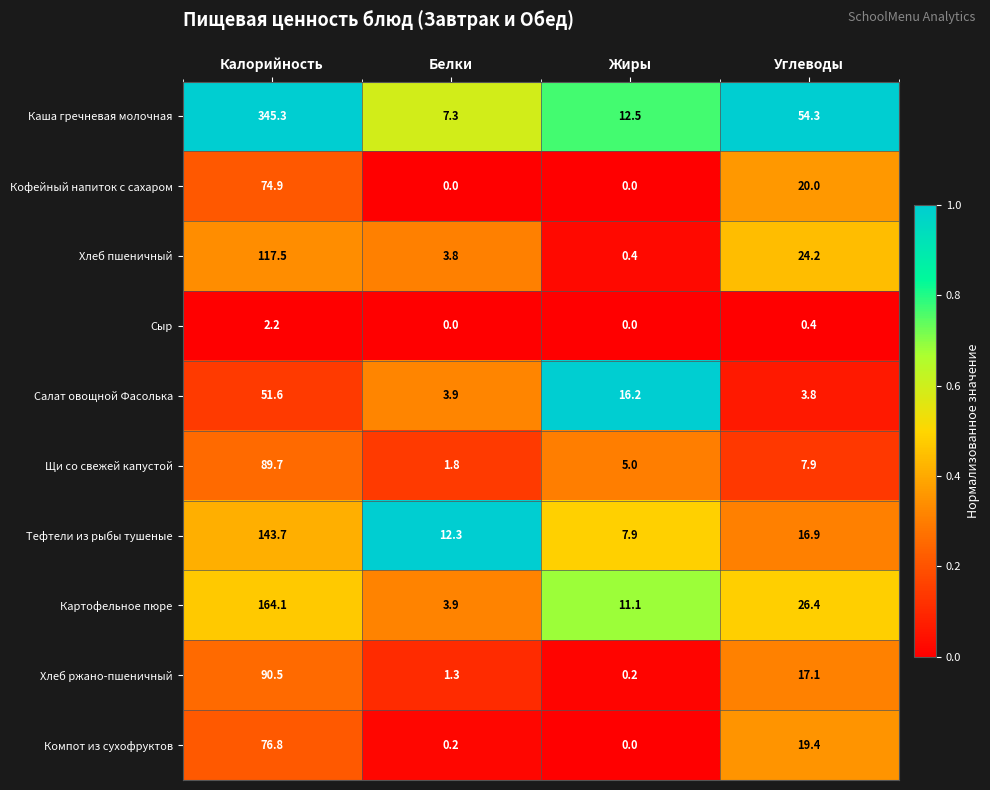

Which series has the widest spread of values?

Каша гречневая молочная